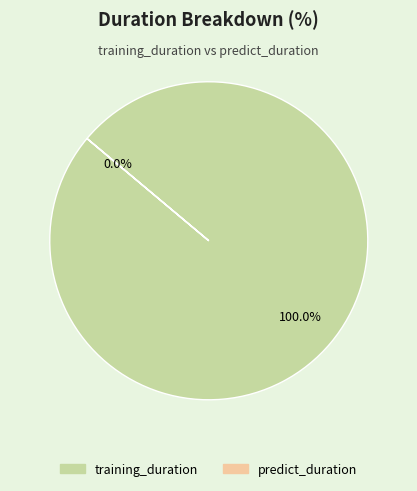

The training_duration slice represents 93% of the pie. True or false?

False